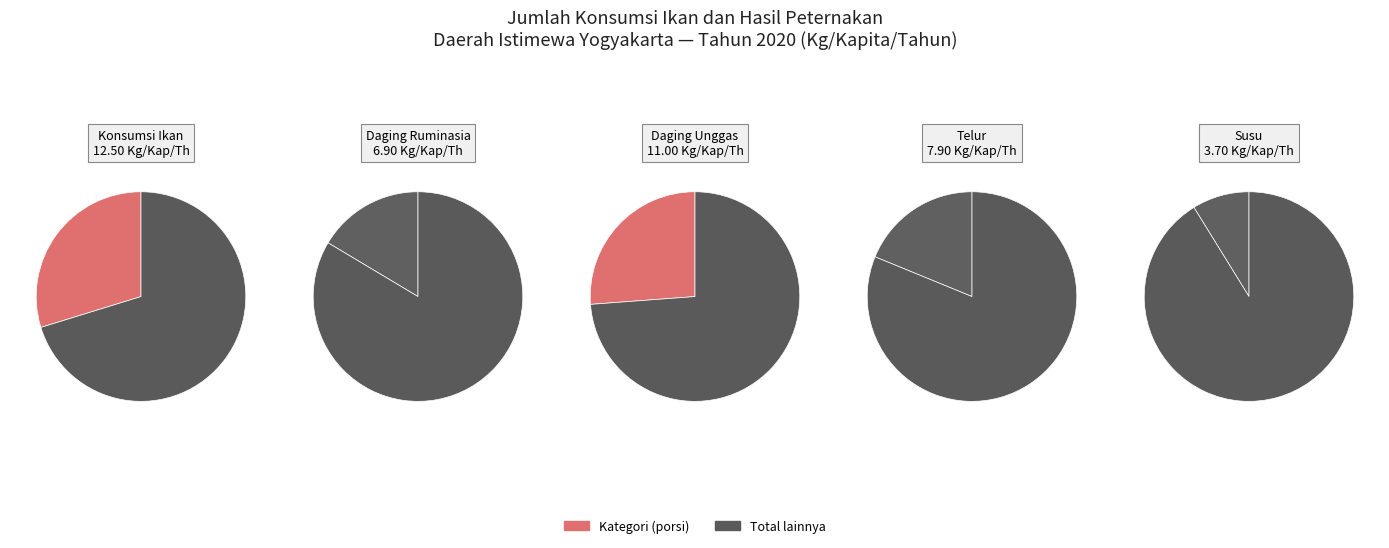

To the nearest percent, what percentage of the pie is Jumlah Konsumsi Daging Ruminasia?

16%